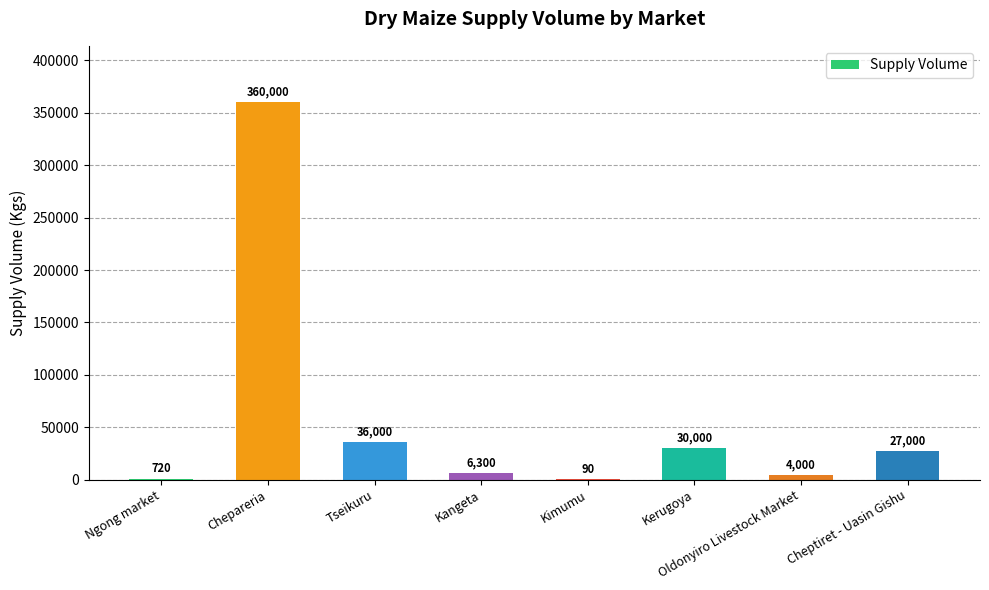

The value at Kangeta is 6300. True or false?

True